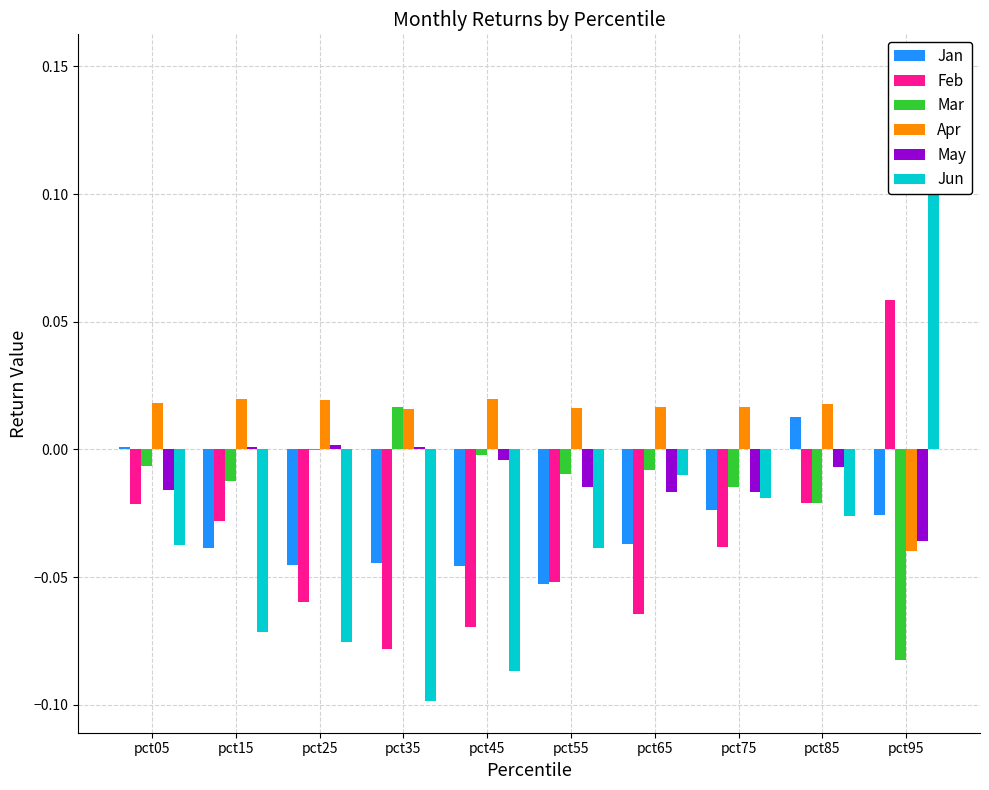

How many data points in Mar are above 0?

1